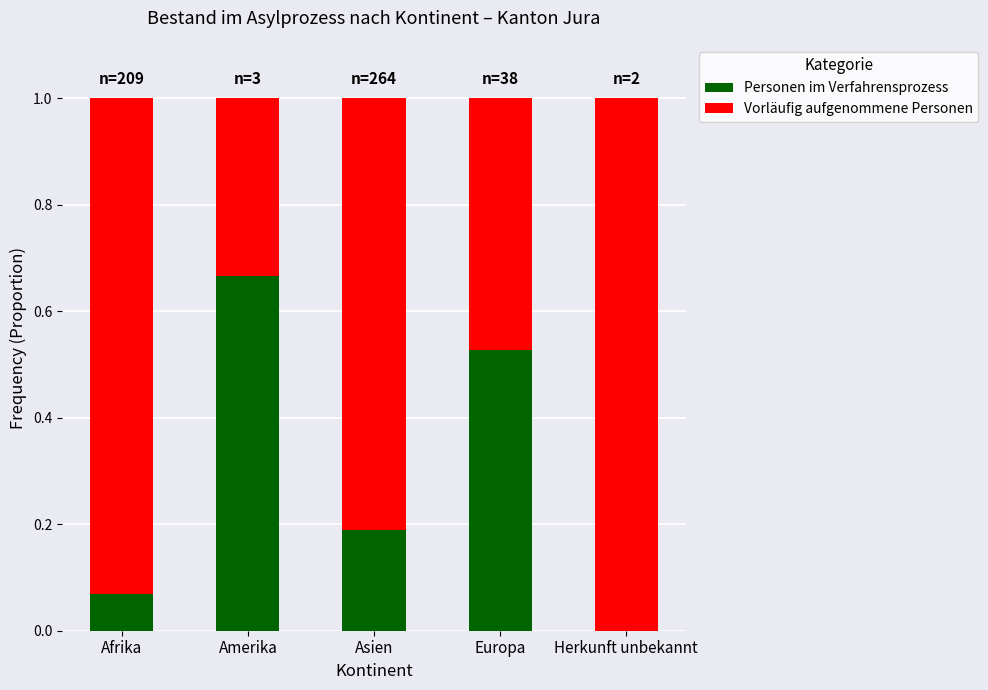

The Personen im Verfahrensprozess series shows 0.2 at Asien. True or false?

True